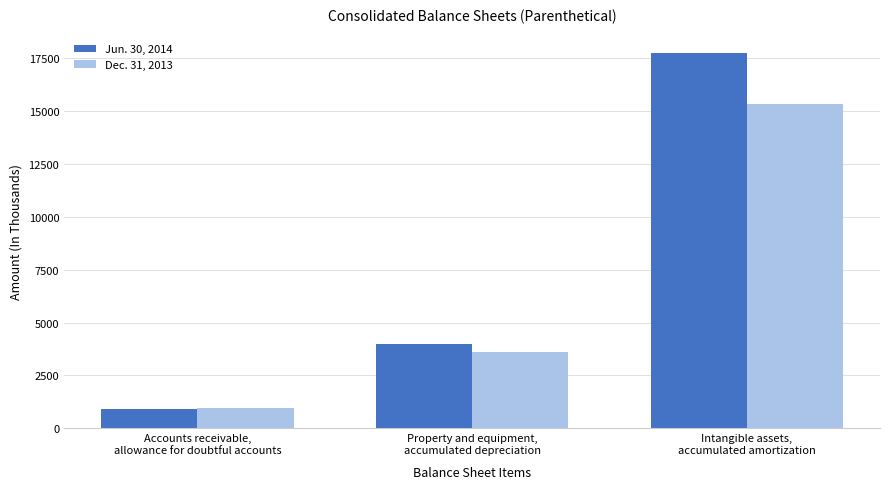

Which series has the widest spread of values?

Jun. 30, 2014